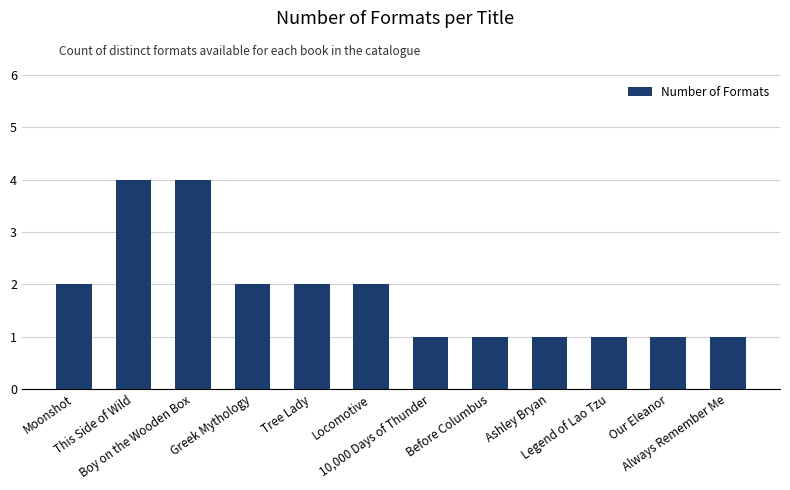

Between Greek Mythology and 10,000 Days of Thunder, which is larger?

Greek Mythology